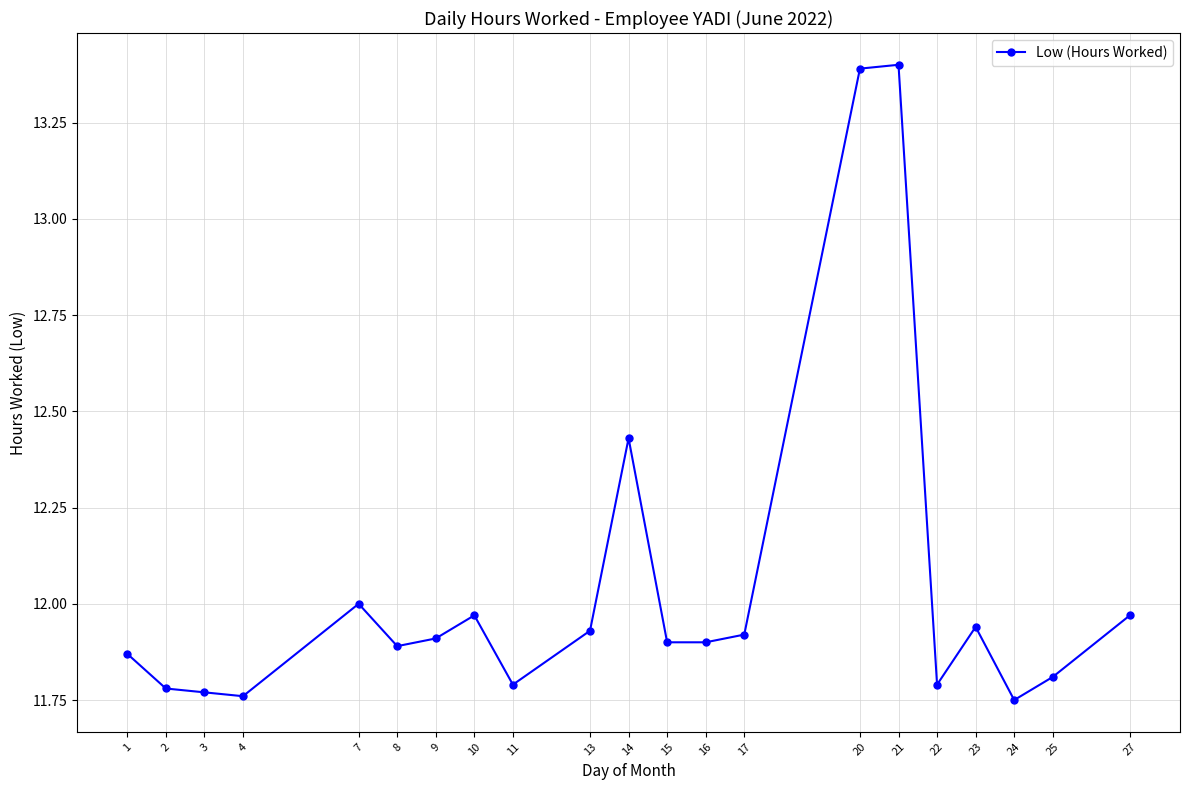

What is the ratio of the value at 22 to the value at 27?

1.0